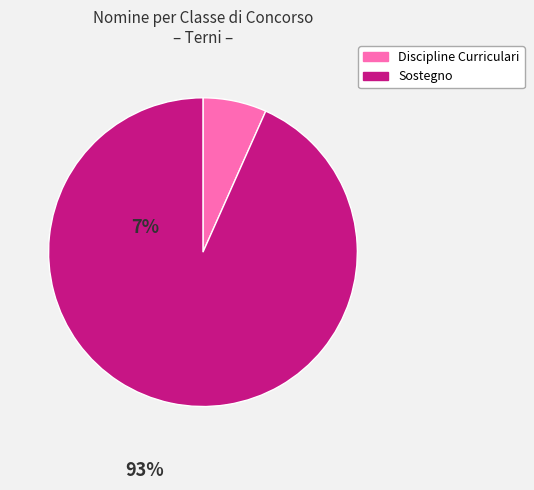

Which slice is the largest?

Sostegno